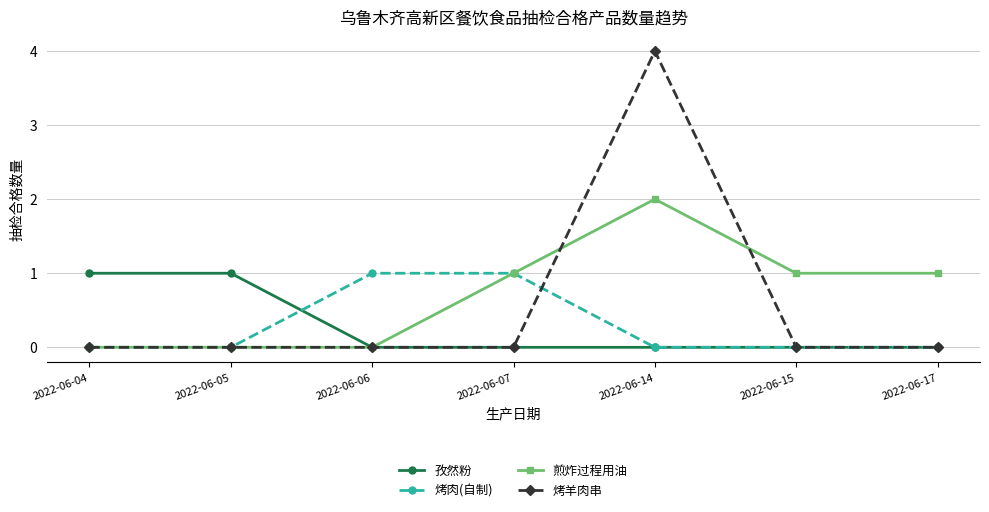

True or false: 煎炸过程用油 has more than 0 points higher than both neighbors.

True